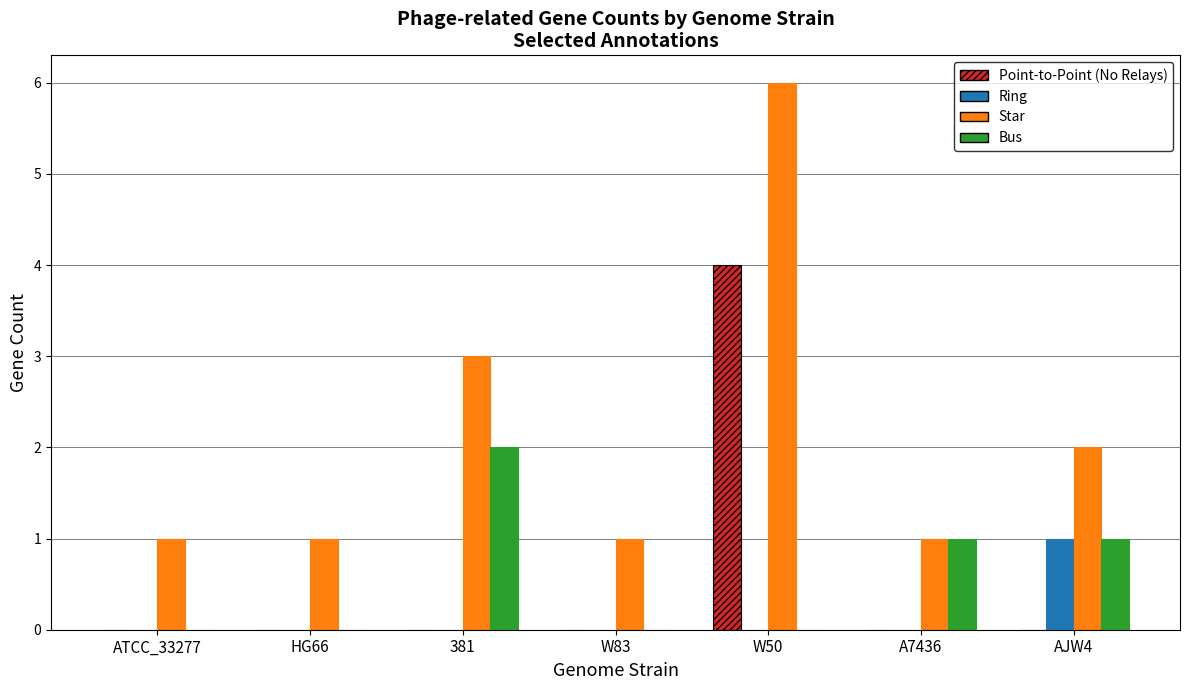

What is the average value of the Bus series?

1